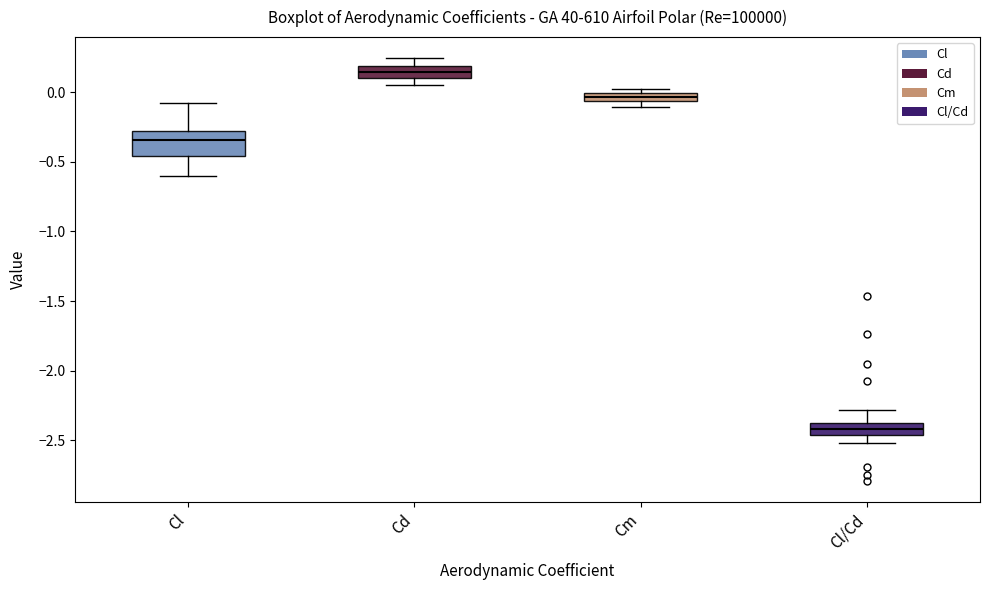

Which box is the tallest, from its lower edge to its upper edge?

Cl